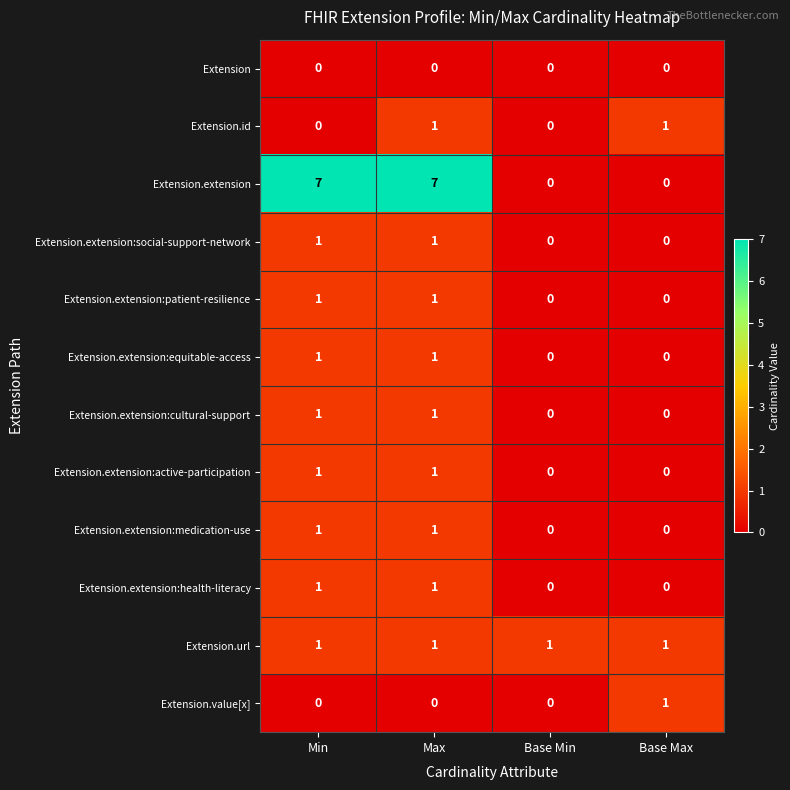

True or false: Extension.extension:active-participation has a value of 0 at Base Min.

True